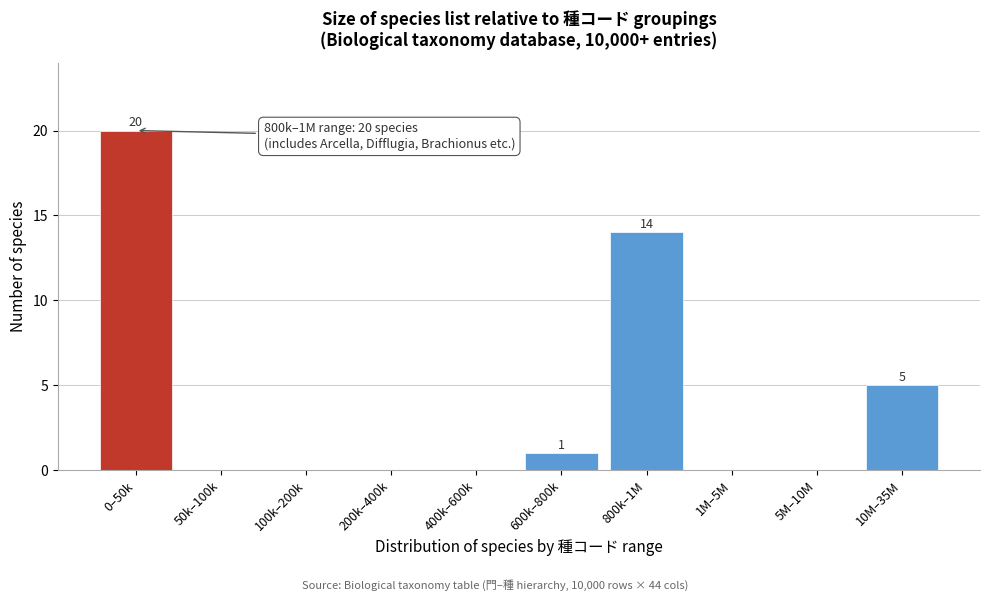

Reading left to right, transcribe all the data shown in this chart.

0–50k=20	50k–100k=0	100k–200k=0	200k–400k=0	400k–600k=0	600k–800k=1	800k–1M=14	1M–5M=0	5M–10M=0	10M–35M=5